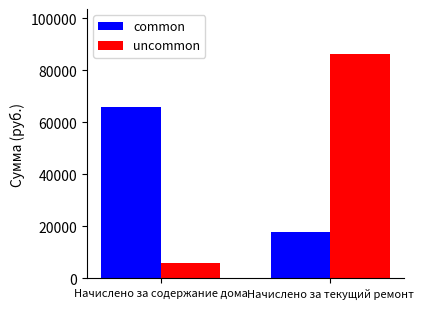

Rank the series by their average value, from highest to lowest.

uncommon, common